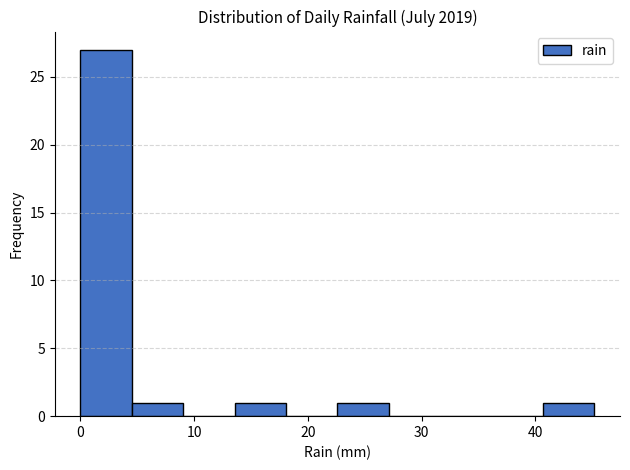

Reading left to right, transcribe this chart: for each bar, give the range it covers on the x-axis and its height. Neither the bar edges nor the heights are printed on the chart, so give them approximately, as read against the axes.

0 to 5: 27
5 to 9: 1
9 to 14: 0
14 to 18: 1
18 to 23: 0
23 to 27: 1
27 to 32: 0
32 to 36: 0
36 to 41: 0
41 to 45: 1